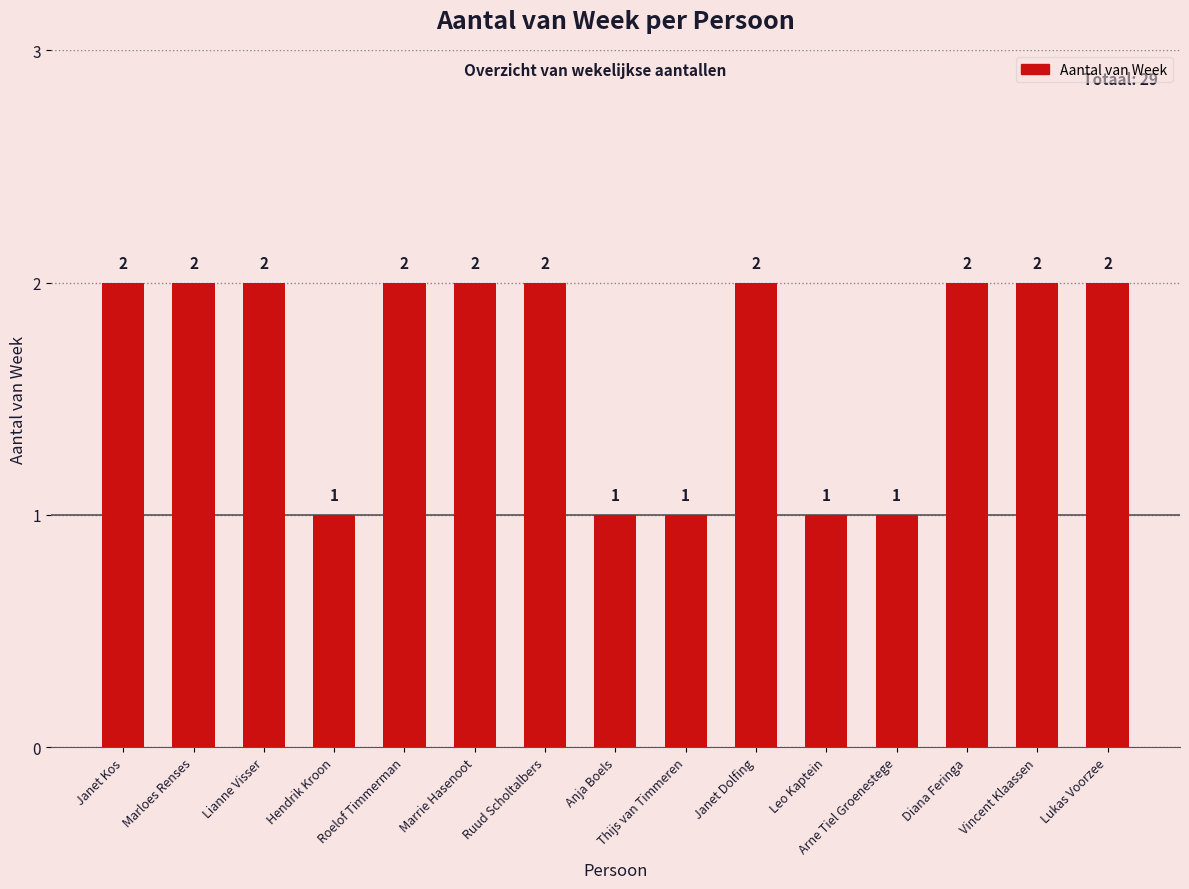

How many distinct data groups are displayed?

1